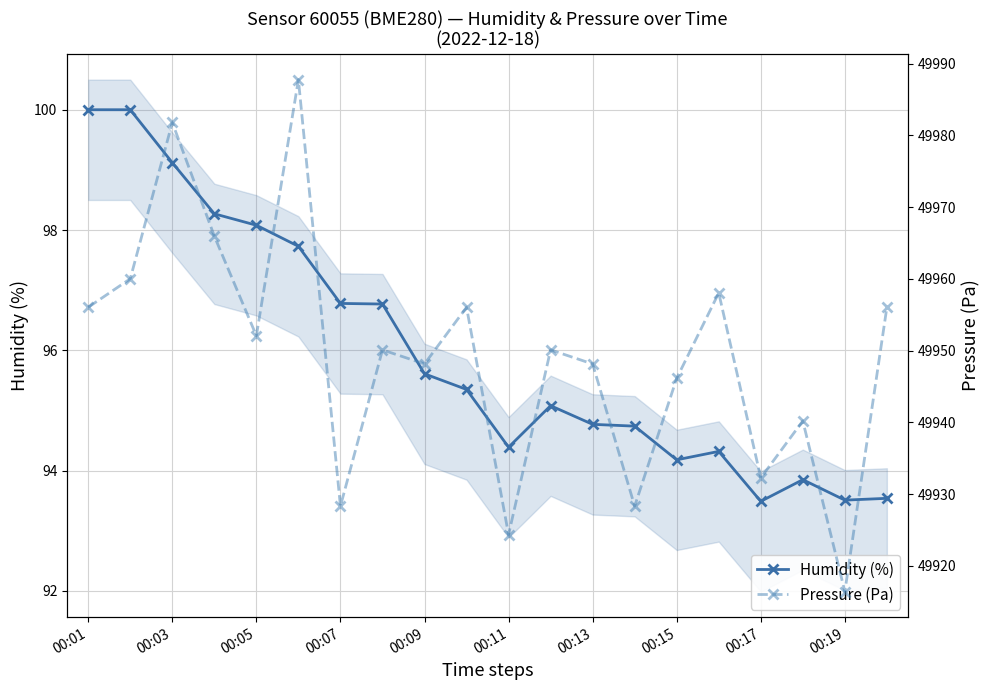

The value of Humidity (%) at 00:05 is 133.8. True or false?

False